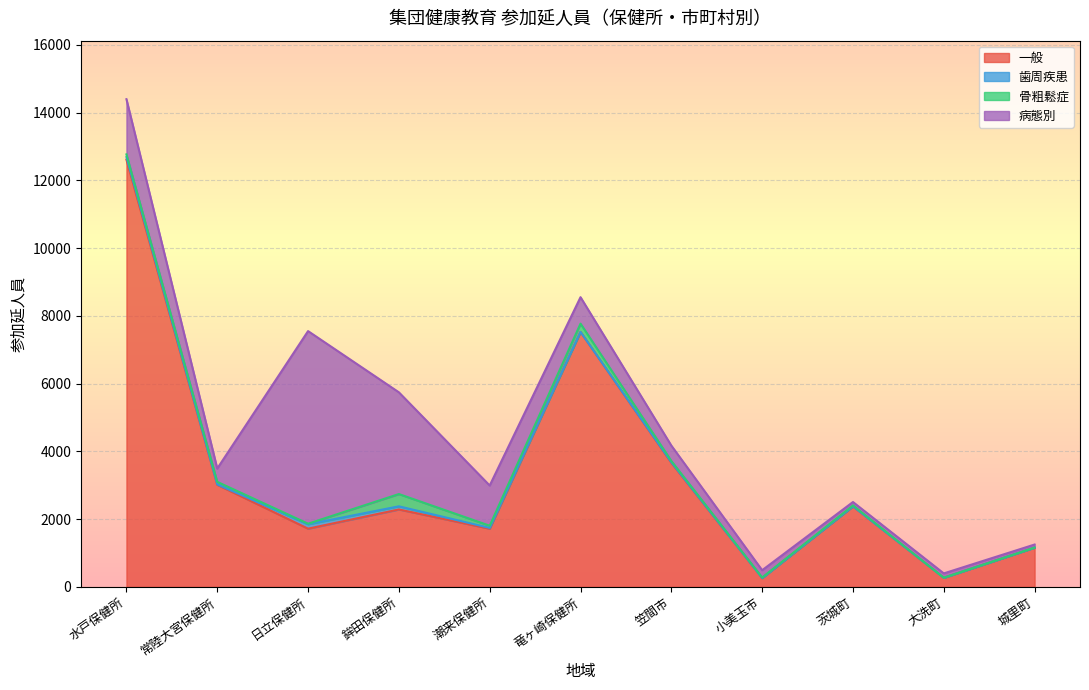

In 一般, how many points are higher than both neighbors (excluding endpoints)?

3